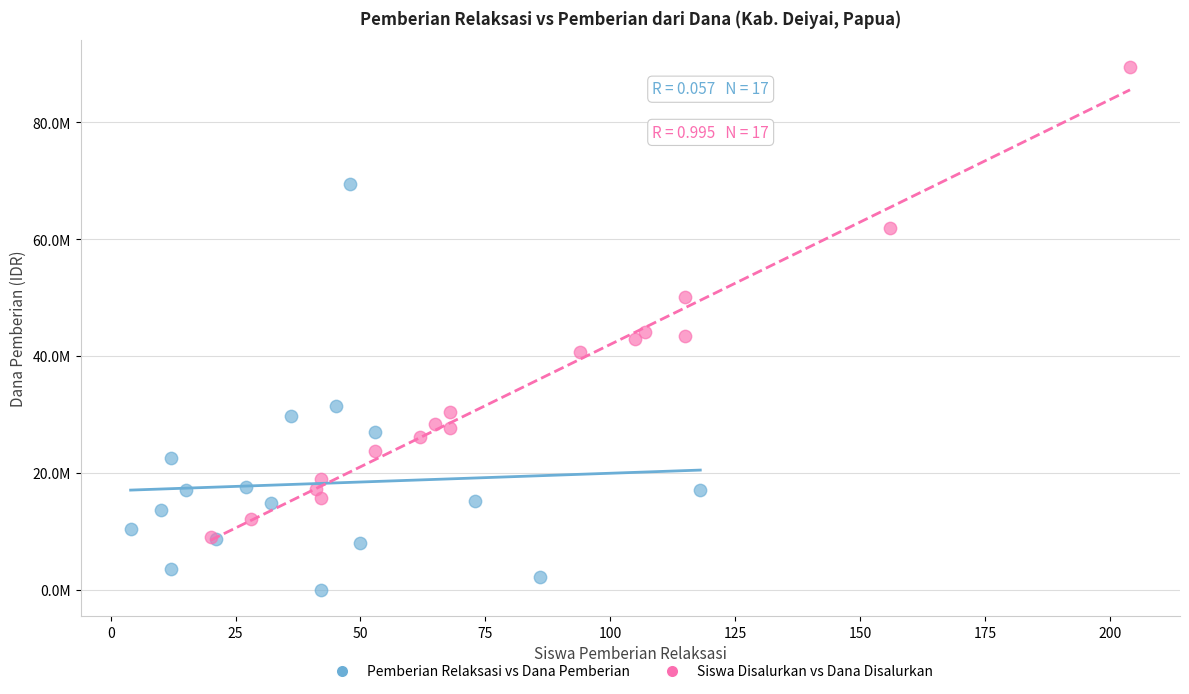

What are all the series names shown in the legend?

Pemberian Relaksasi vs Dana Pemberian, Siswa Disalurkan vs Dana Disalurkan